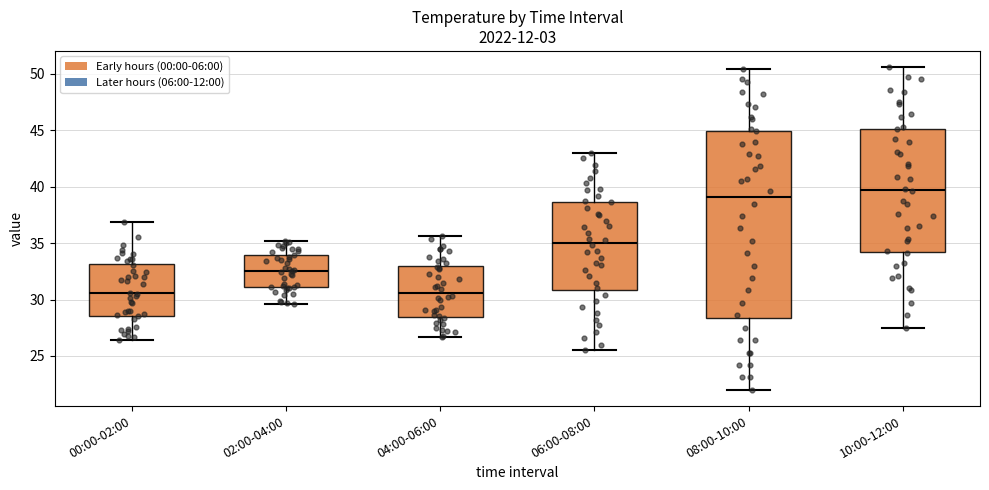

Reading left to right, read every box against the y-axis: the position of its median line, the range the box covers, and the ends of its whiskers. The values are not printed on the chart, so give them approximately, as read against the axis.

00:00-02:00: median 30.5, box 28.5 to 33.0, whiskers 26.5 to 37.0
02:00-04:00: median 32.5, box 31.0 to 34.0, whiskers 29.5 to 35.0
04:00-06:00: median 30.5, box 28.5 to 33.0, whiskers 26.5 to 35.5
06:00-08:00: median 35.0, box 31.0 to 38.5, whiskers 25.5 to 43.0
08:00-10:00: median 39.0, box 28.5 to 45.0, whiskers 22.0 to 50.5
10:00-12:00: median 39.5, box 34.5 to 45.0, whiskers 27.5 to 50.5